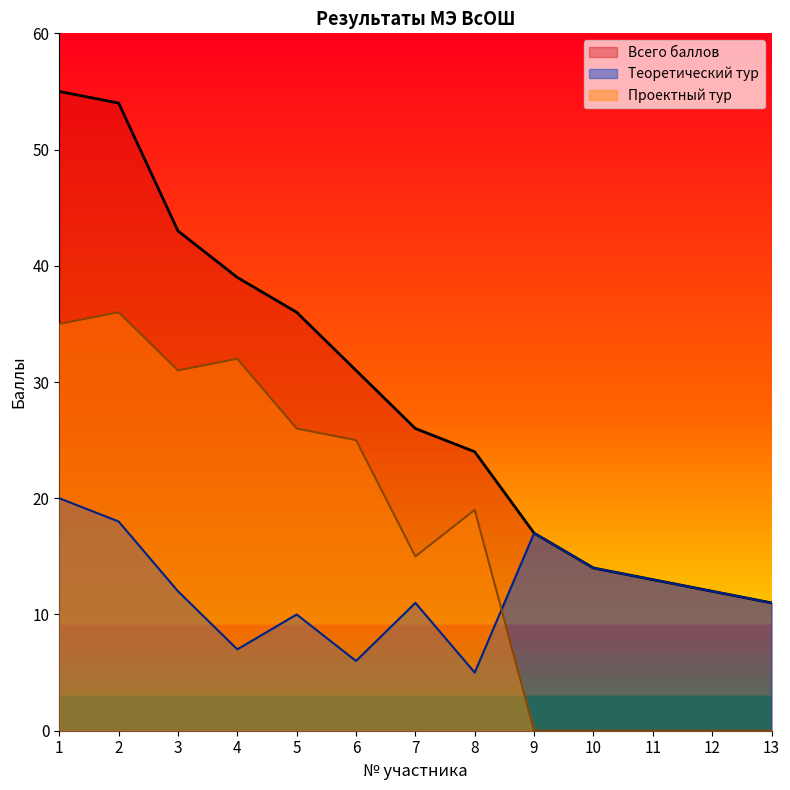

Does the chart display data point markers on the line(s)?

No